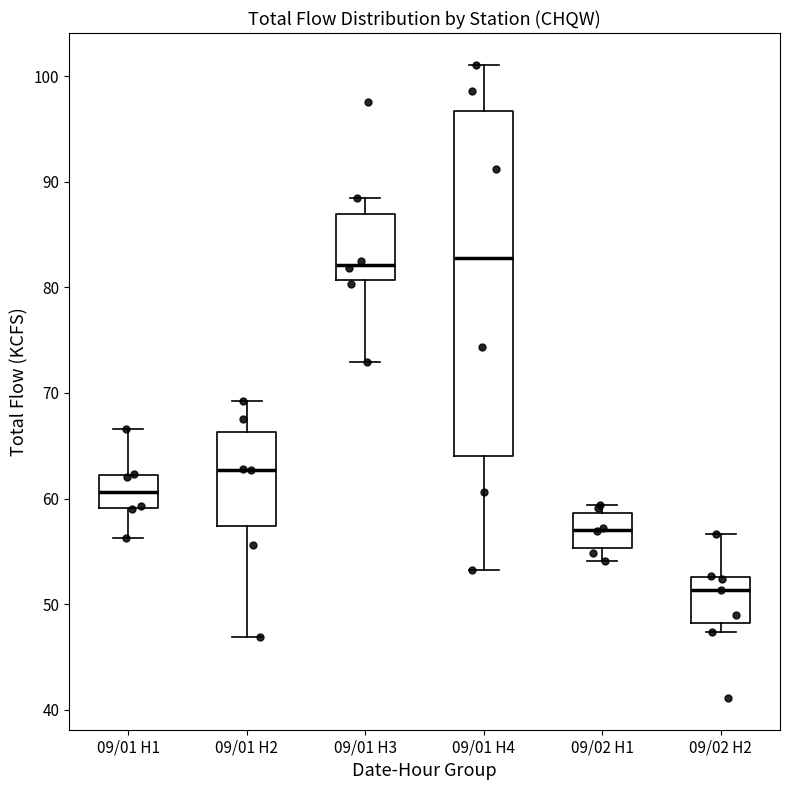

Reading left to right, read every box against the y-axis: the position of its median line, the range the box covers, and the ends of its whiskers. The values are not printed on the chart, so give them approximately, as read against the axis.

09/01 H1: median 61, box 59 to 62, whiskers 56 to 67
09/01 H2: median 63, box 57 to 66, whiskers 47 to 69
09/01 H3: median 82, box 81 to 87, whiskers 73 to 89
09/01 H4: median 83, box 64 to 97, whiskers 53 to 101
09/02 H1: median 57, box 55 to 59, whiskers 54 to 59 (just above the box's upper edge)
09/02 H2: median 51, box 48 to 53, whiskers 47 to 57